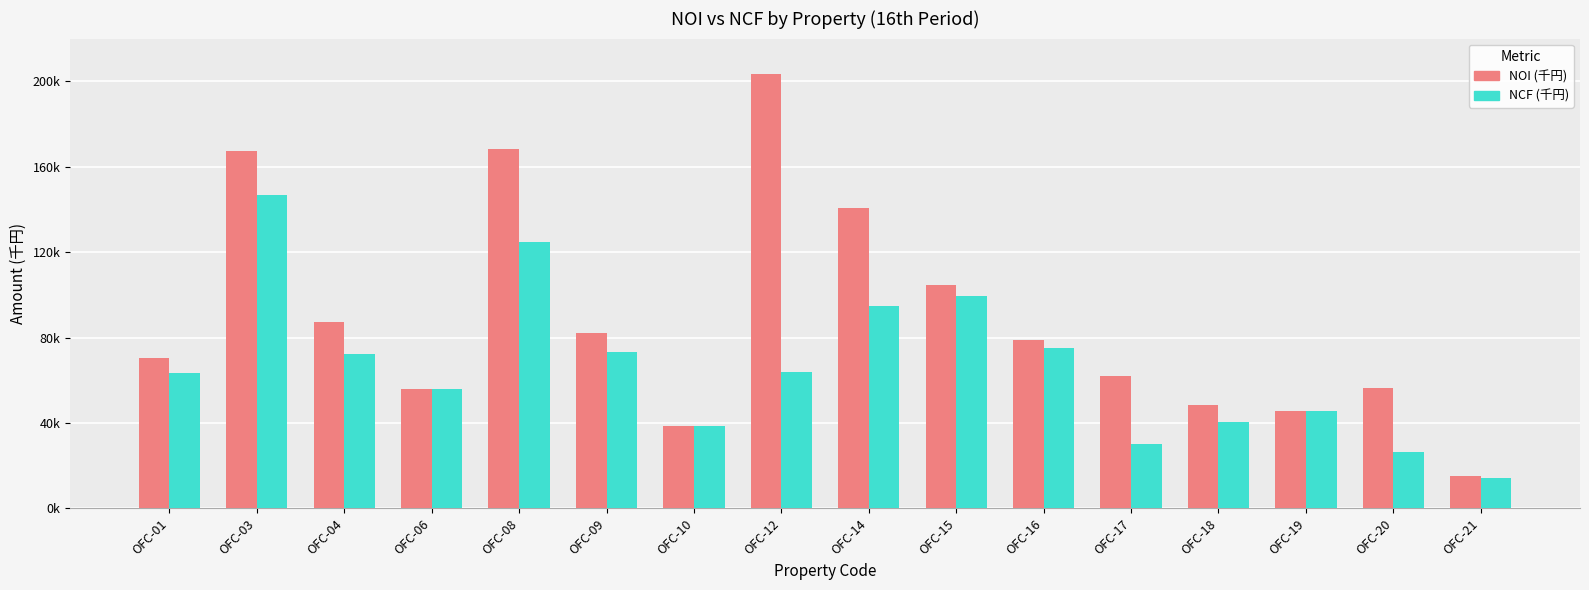

Rank the series at OFC-08 from lowest to highest value.

NCF (千円), NOI (千円)